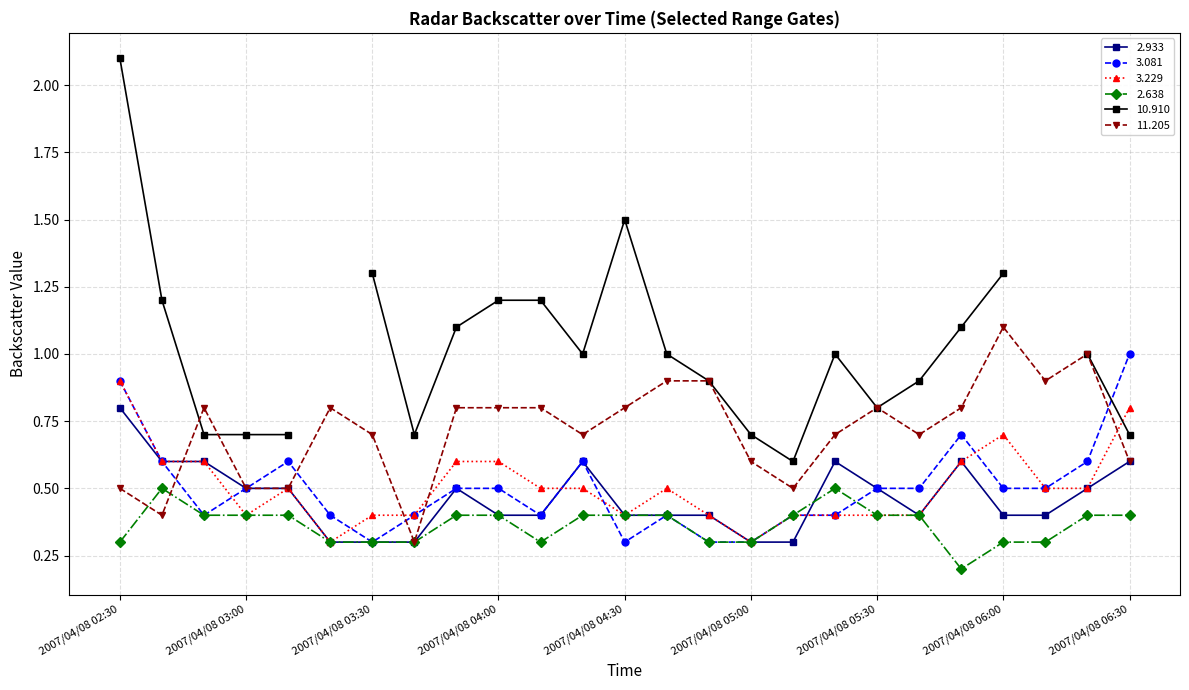

Is this an area chart (filled region under the line)?

No